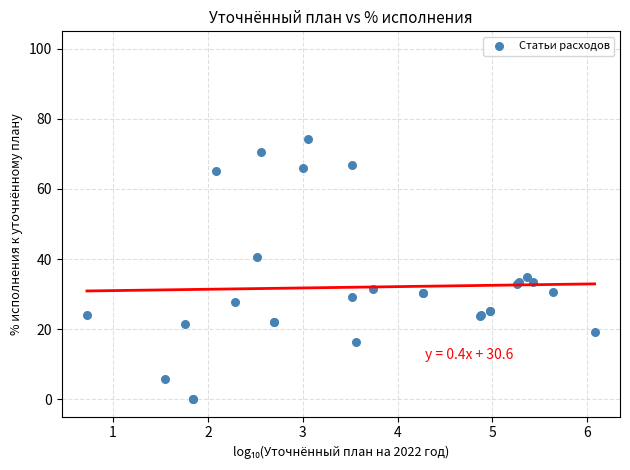

What Y value in the scatter plot is closest to 37?

35.0